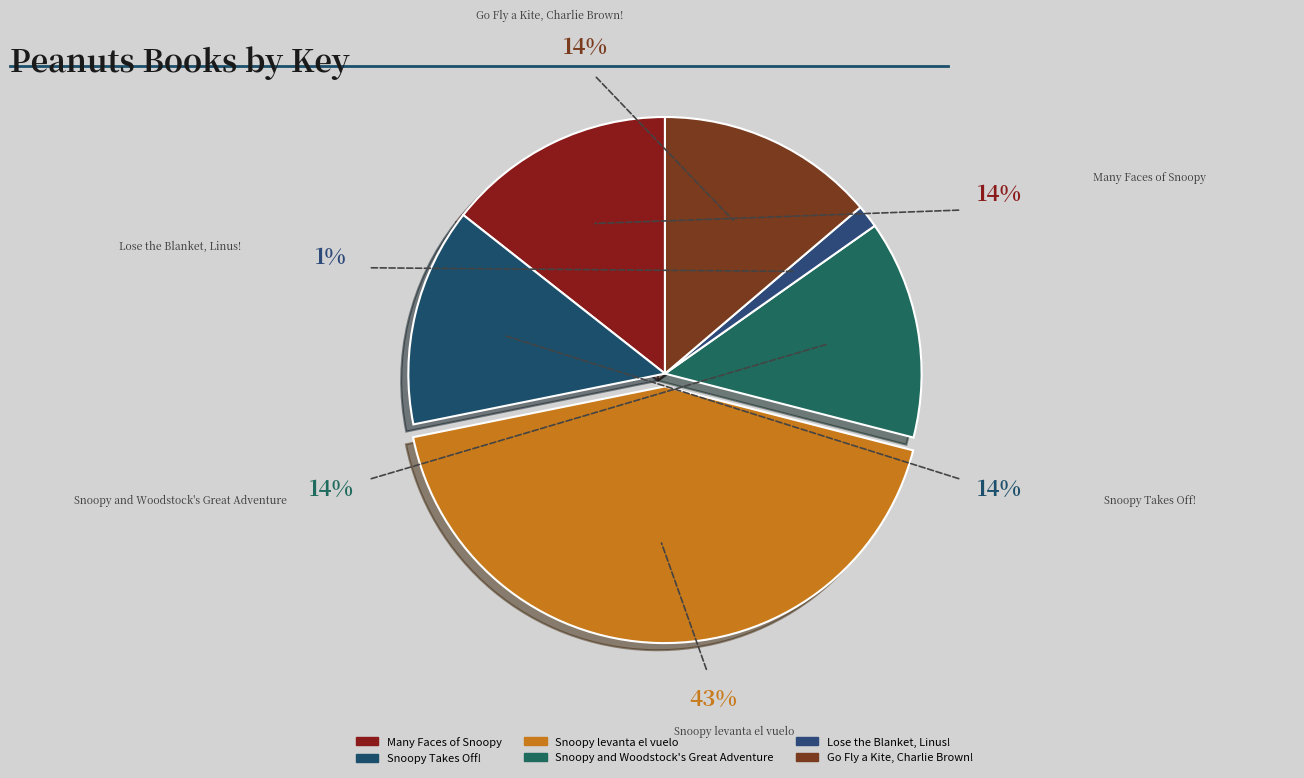

How many slices are in this pie chart?

6